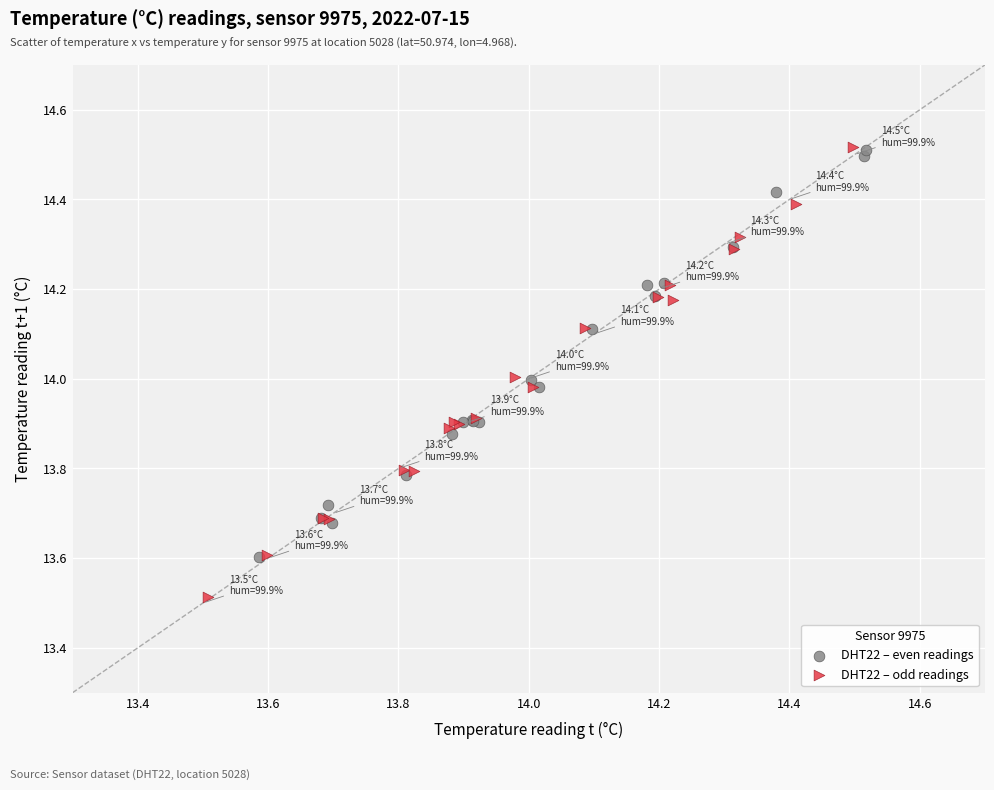

Which series reaches the minimum Y coordinate?

DHT22 – odd readings